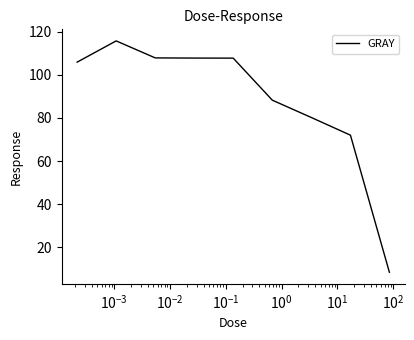

What is the minimum value shown in the chart?

8.4